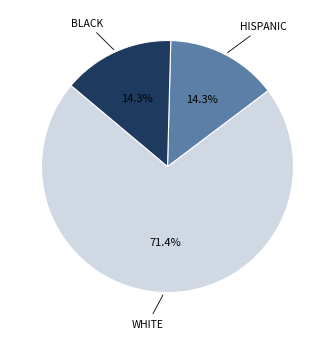

Is there any slice that represents more than half of the pie?

Yes